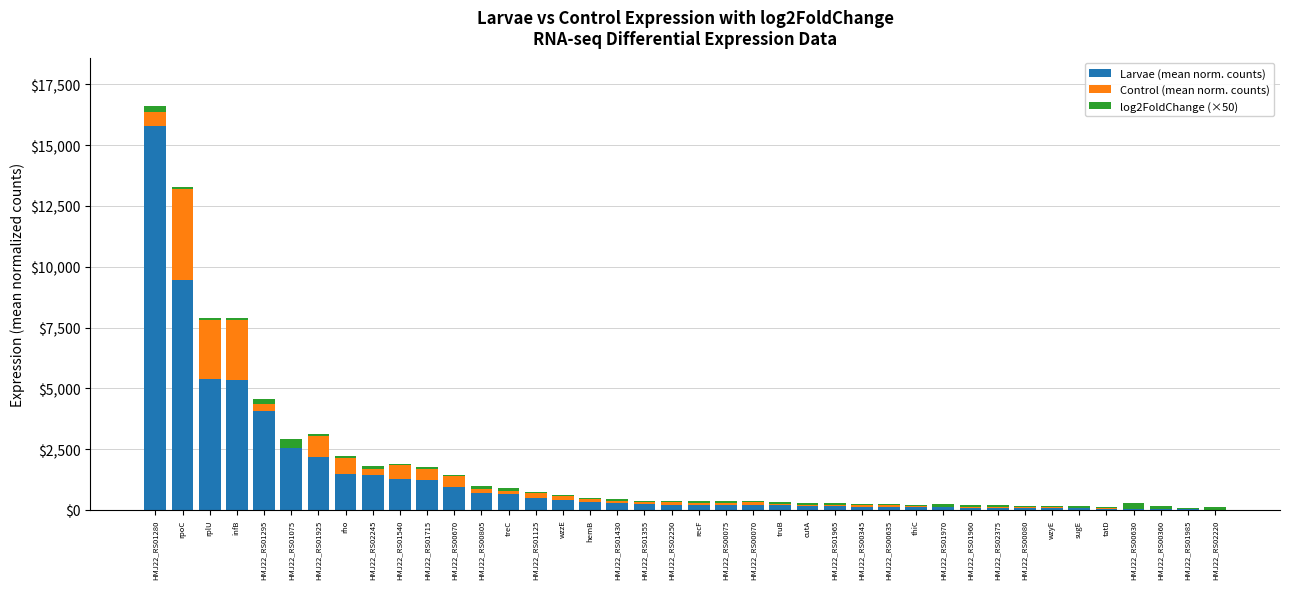

Count the number of categories in the chart.

40